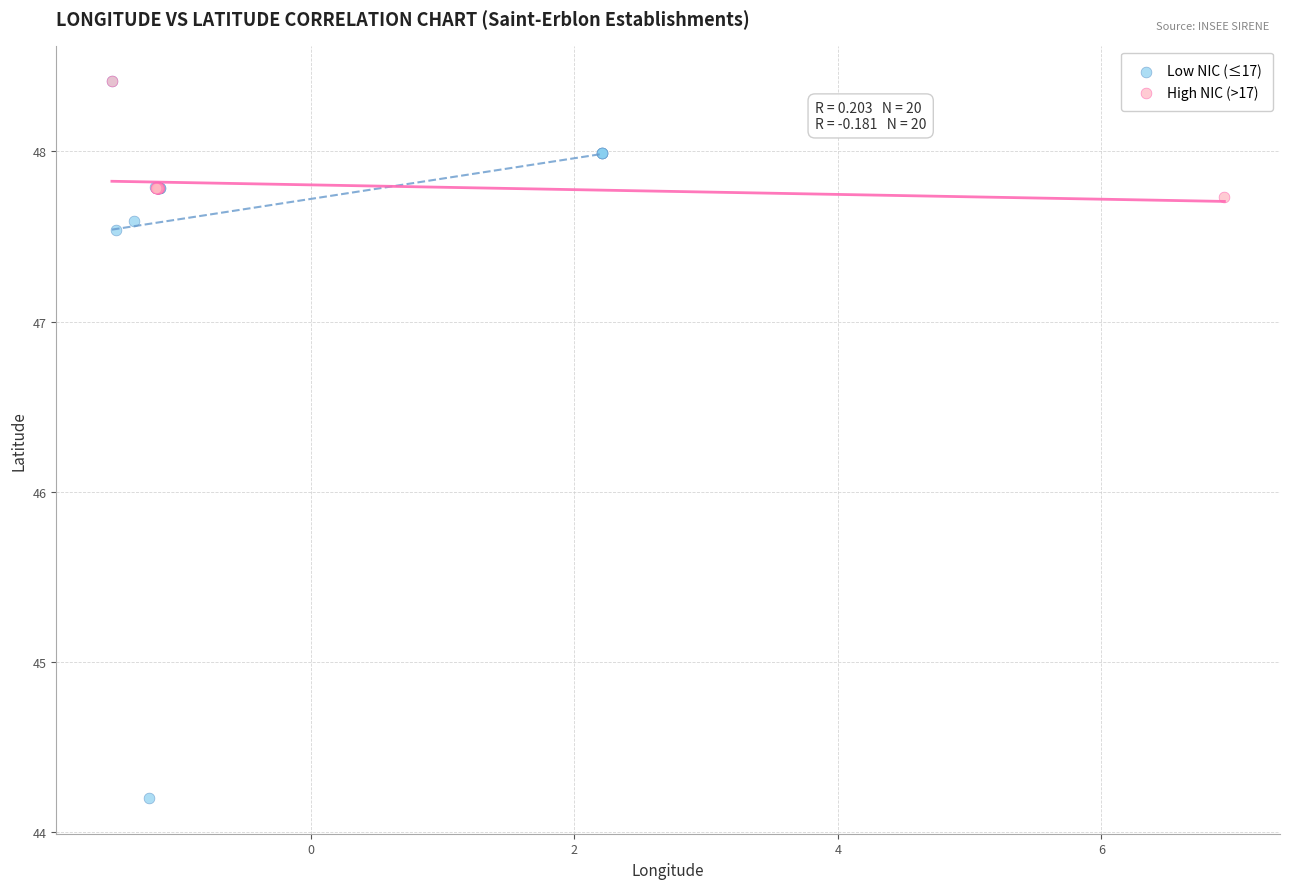

Which series contains the lowest Y value?

Low NIC (≤17)